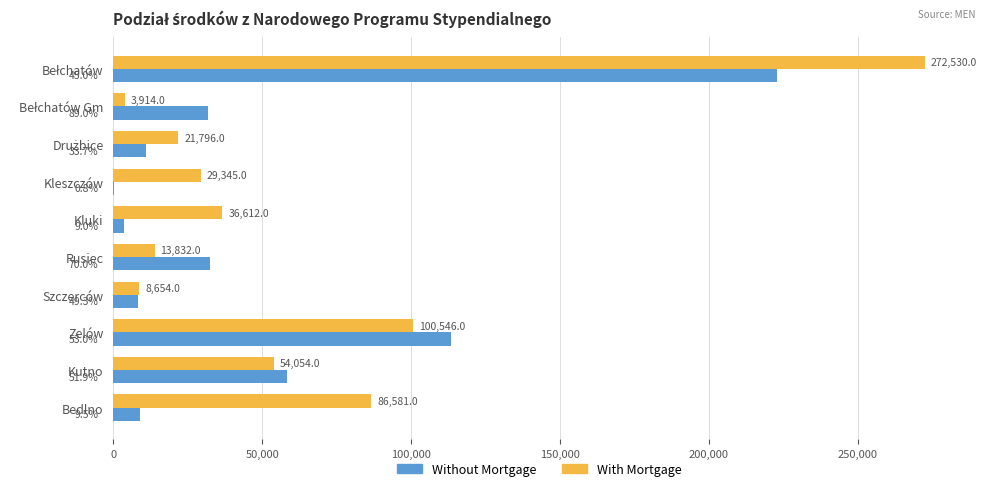

How many data points does each series have?

10